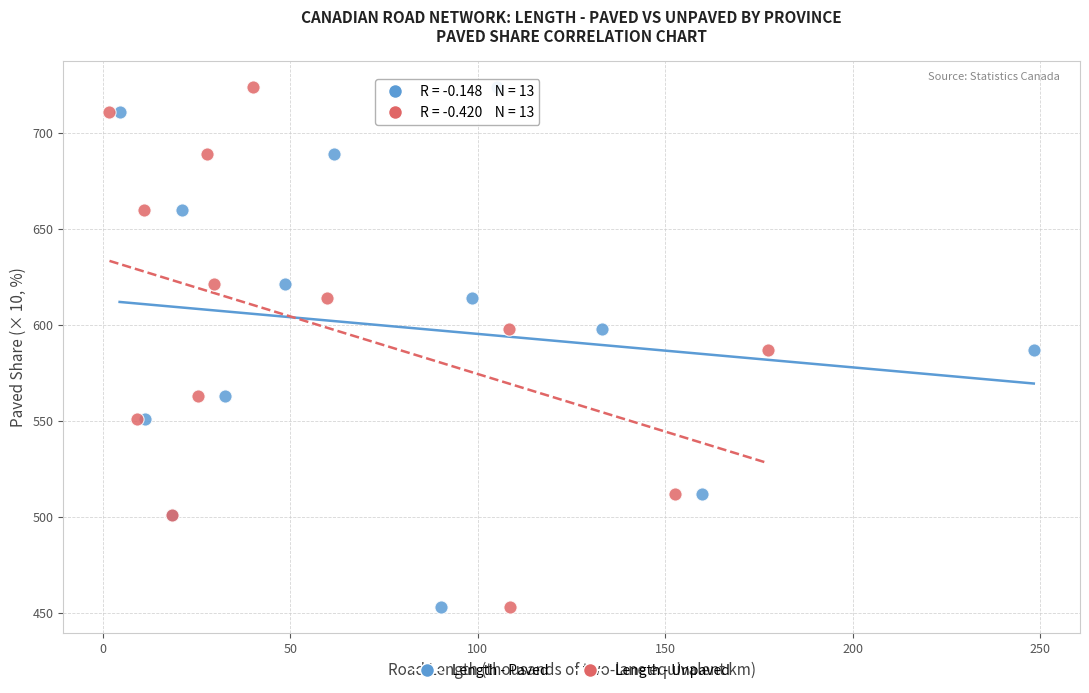

What are all the series names shown in the legend?

Length - Paved, Length - Unpaved